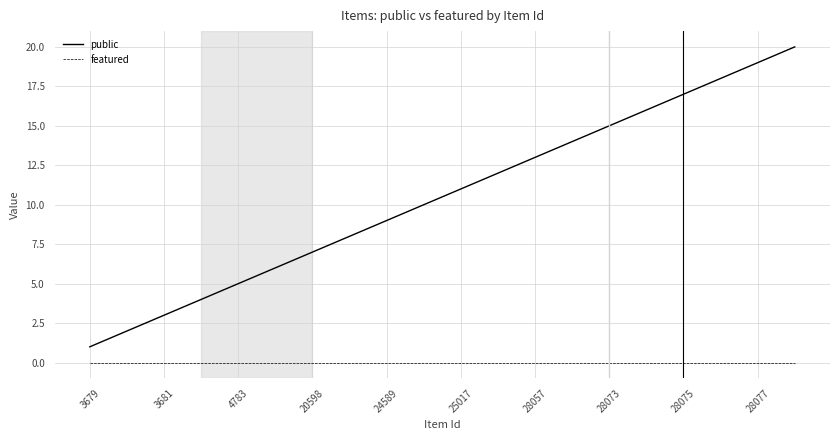

Which series has the largest range (max minus min)?

public